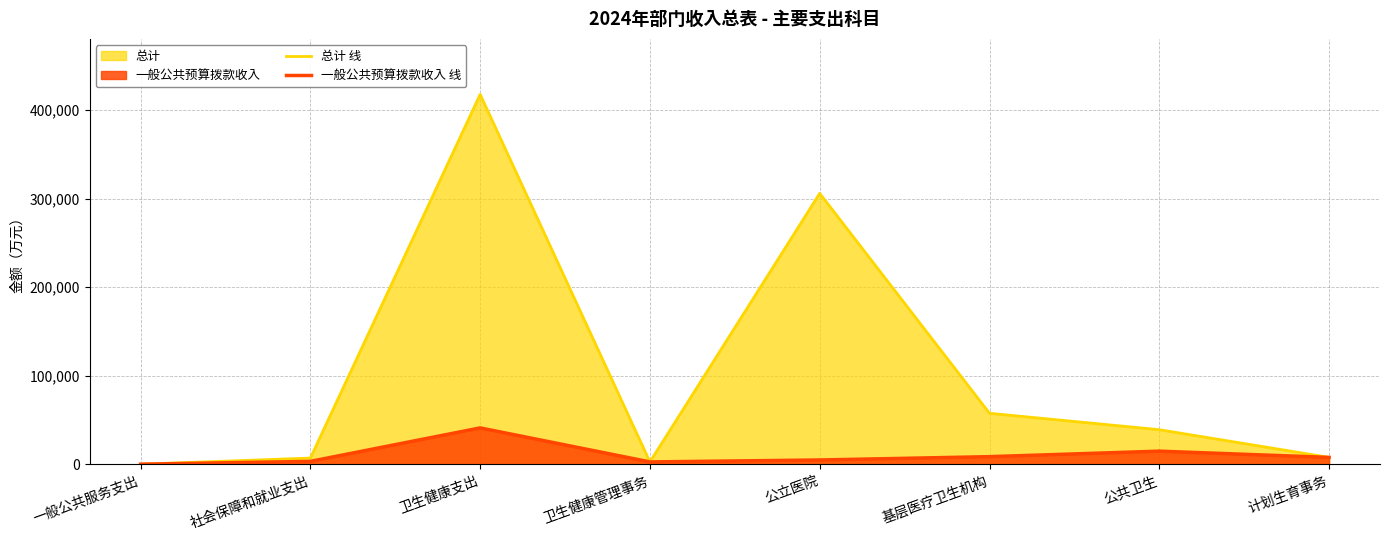

True or false: 总计 线 and 一般公共预算拨款收入 线 cross at least once.

False